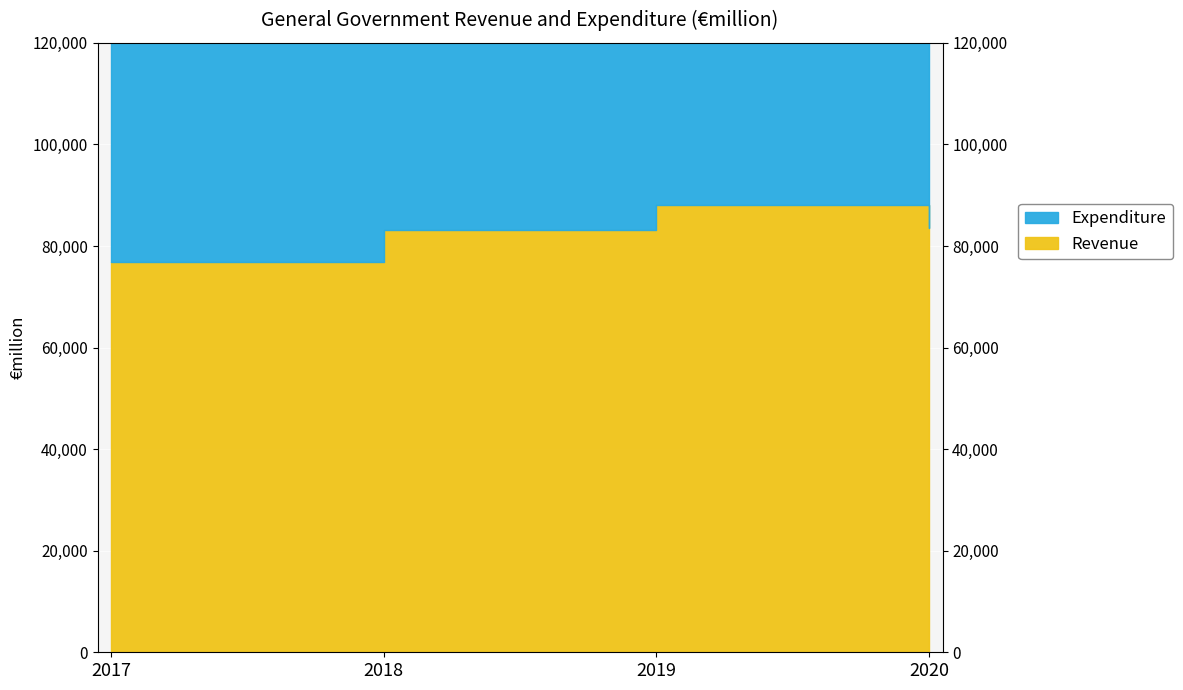

Where is the data nearest to the value 82517?

2018